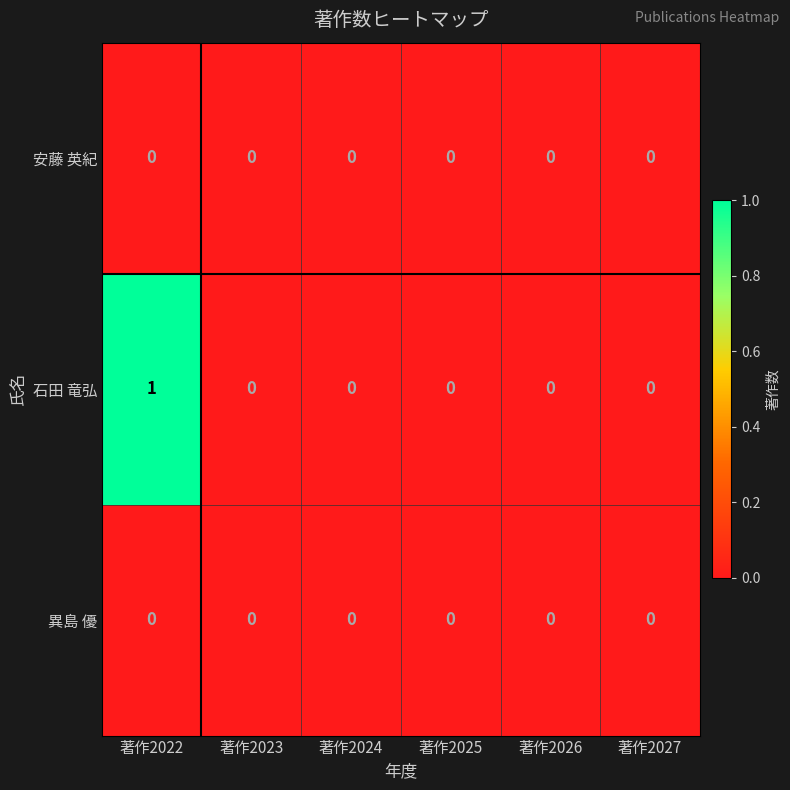

Which series has the largest total across all categories?

石田 竜弘